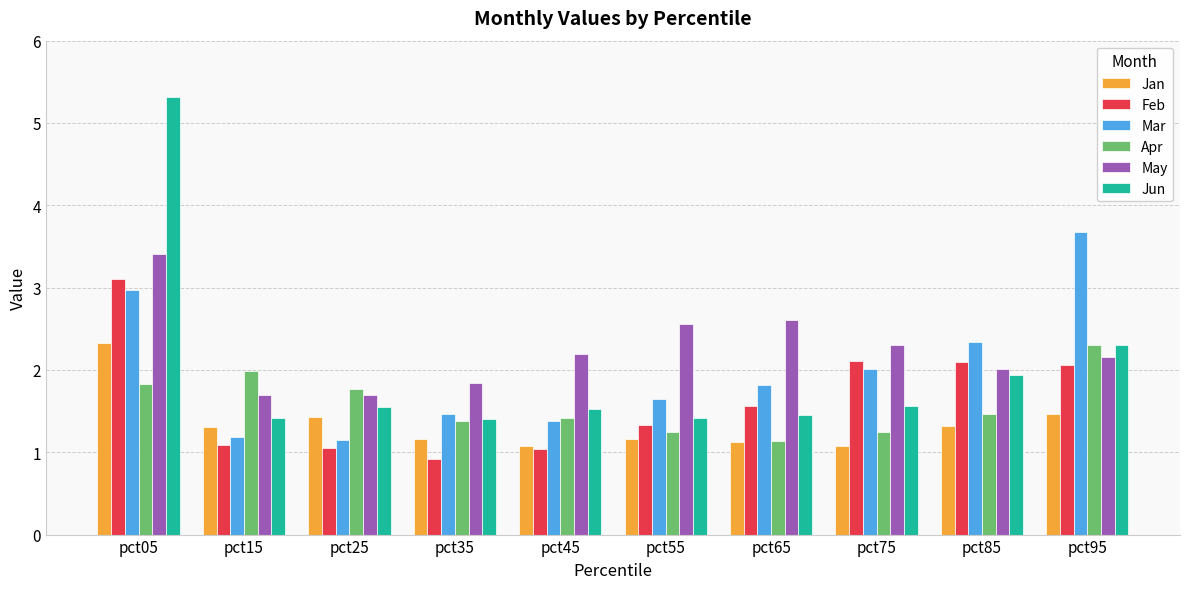

What is the sum of the Mar values at pct55 and pct85?

4.0